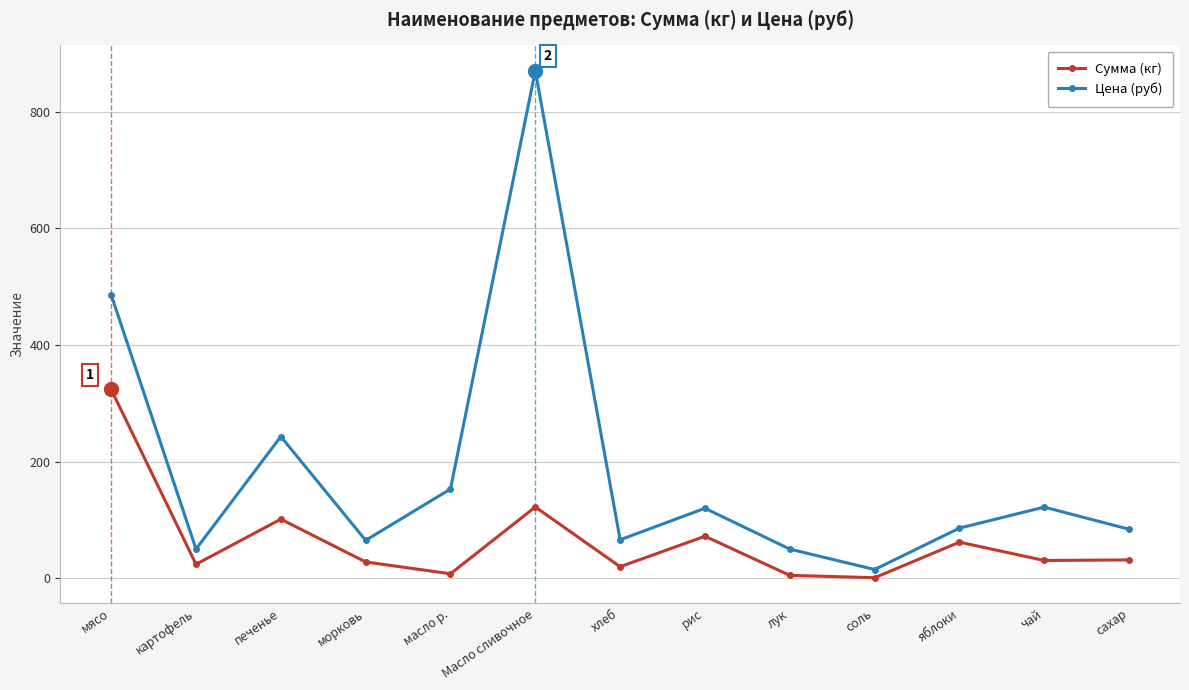

What is the sum of all Сумма (кг) values?

828.6